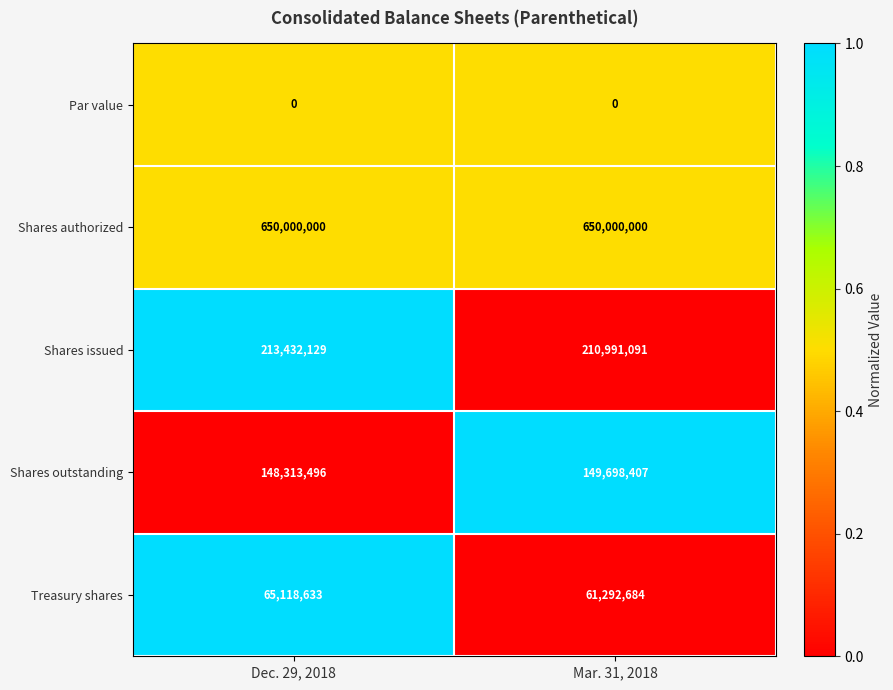

At how many categories does at least one series exceed 0?

2